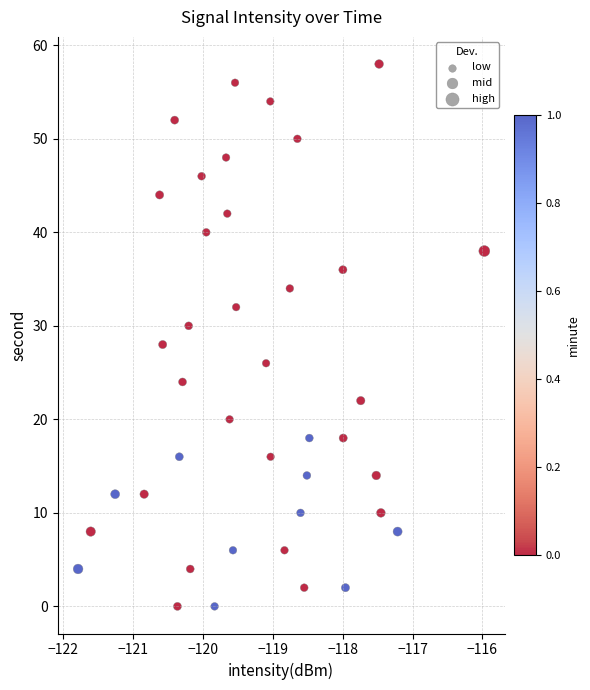

What is the range of Y values (max minus min)?

58